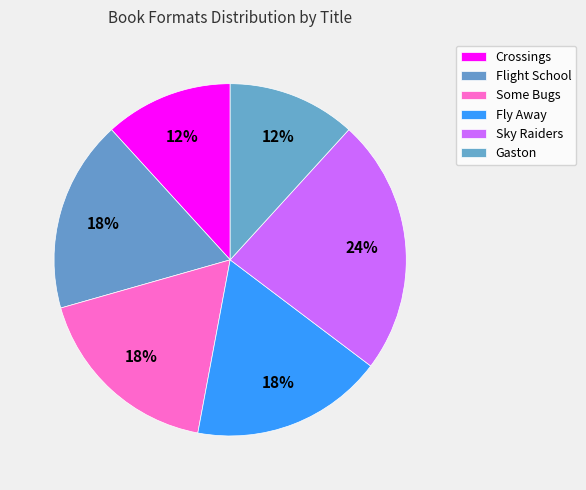

To the nearest percent, what percentage of the pie is Gaston?

12%